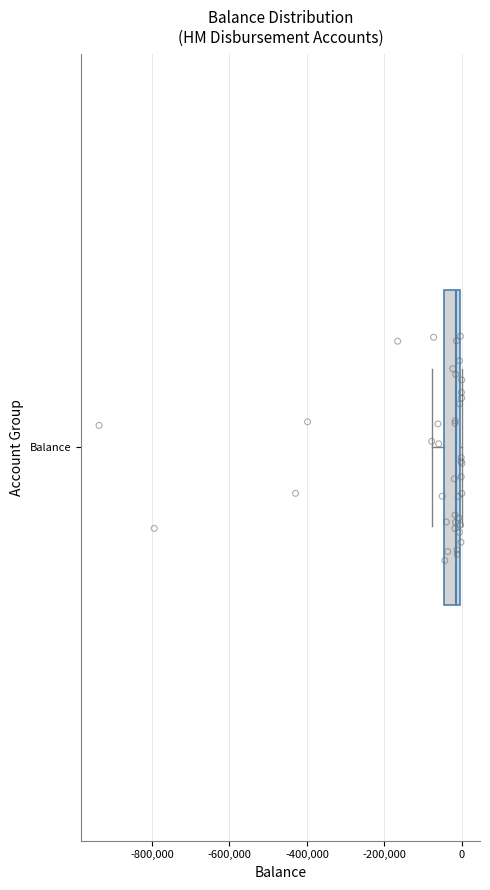

Transcribe this box plot: give where the median line is, the range the box spans, and where the two whiskers end, as read against the x-axis. The values are not printed on the chart, so give them approximately, as read against the axis.

median -20000, box -40000 to 0, whiskers -80000 to 0